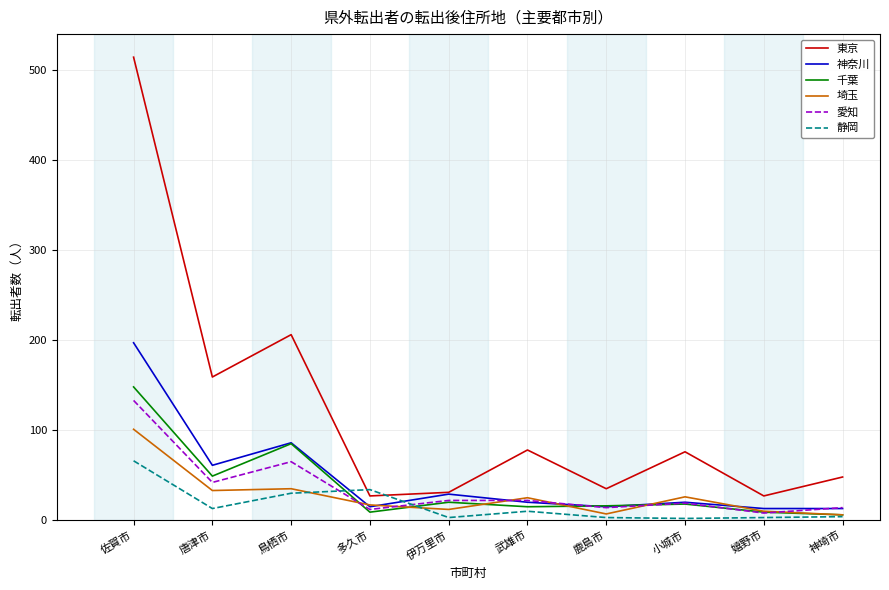

What is the lowest value of the 神奈川 series?

13